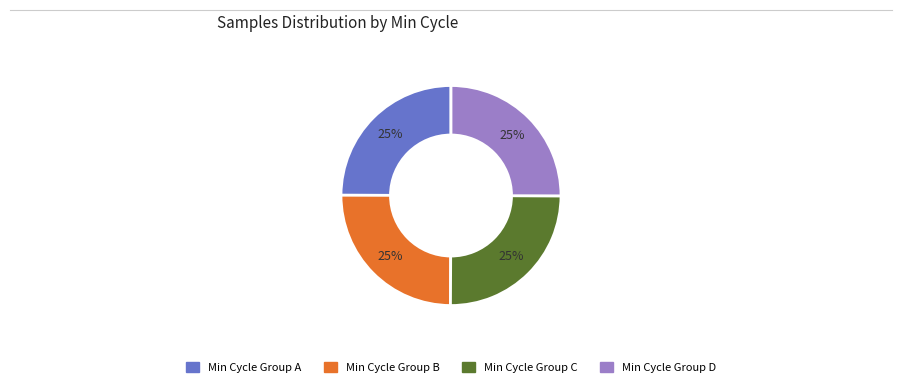

Is there a majority slice in this chart?

No